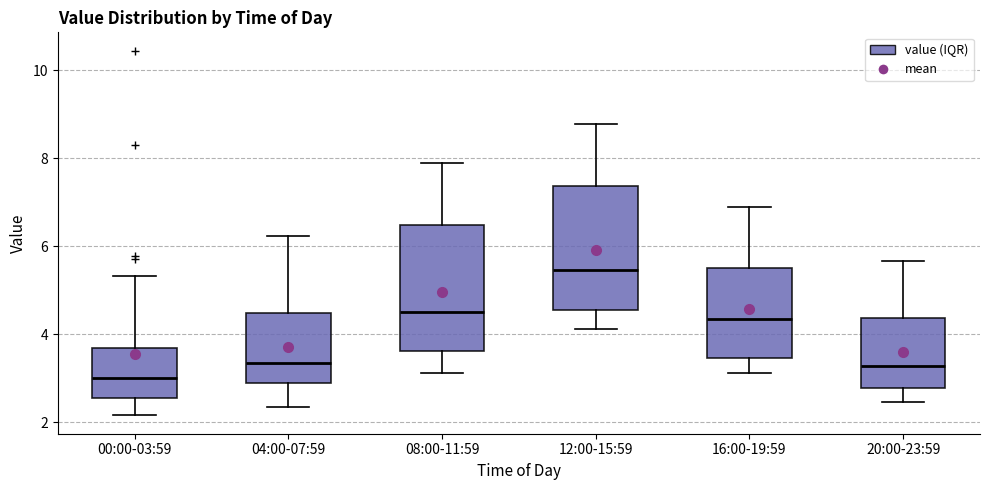

Which box's median line is the lowest?

00:00-03:59